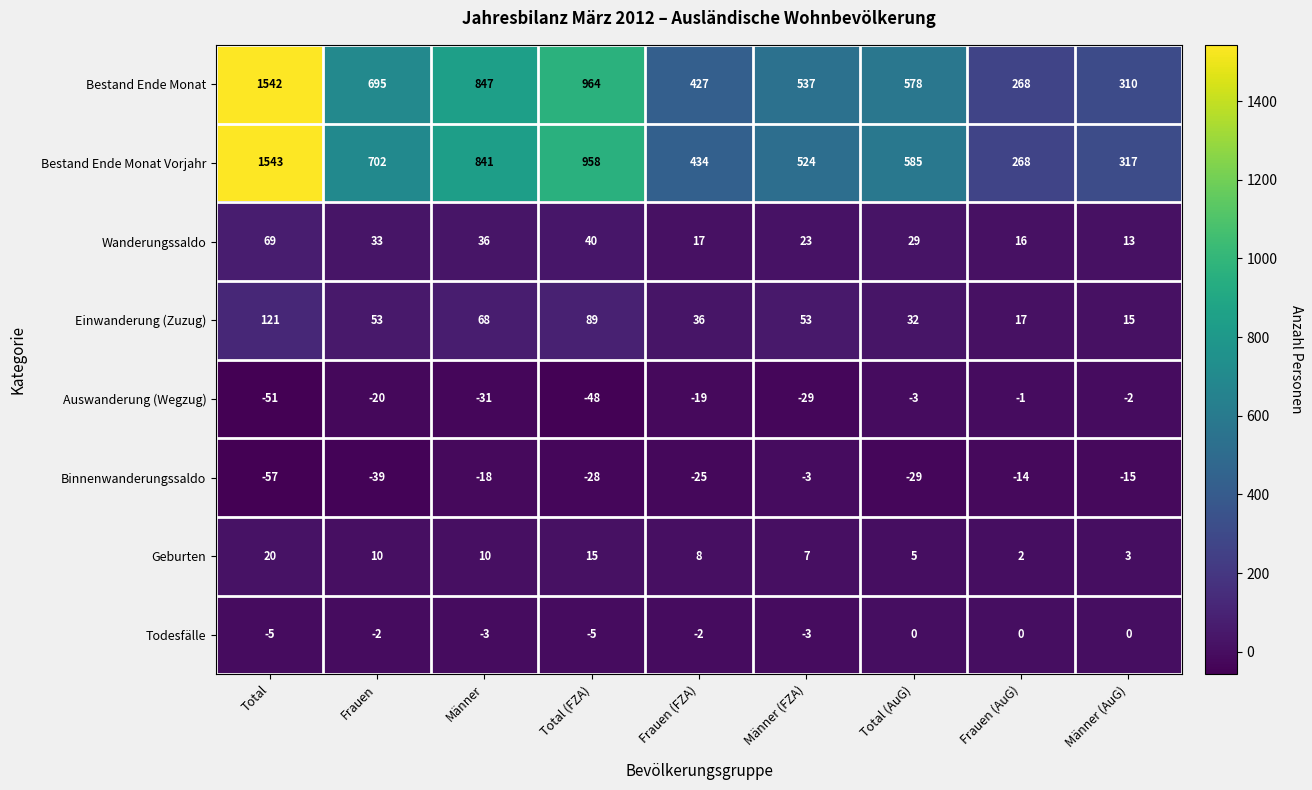

Which series has the widest spread of values?

Bestand Ende Monat Vorjahr